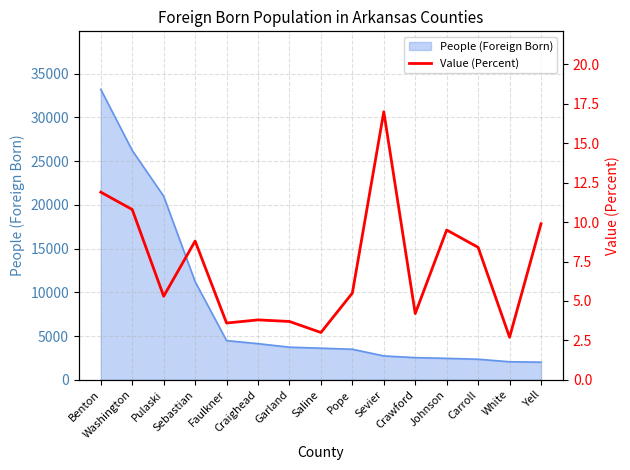

Reading right to left, what are all the values shown in this chart?

9.9	2.7	8.4	9.5	4.2	17.0	5.5	3.0	3.7	3.8	3.6	8.8	5.3	10.8	11.9